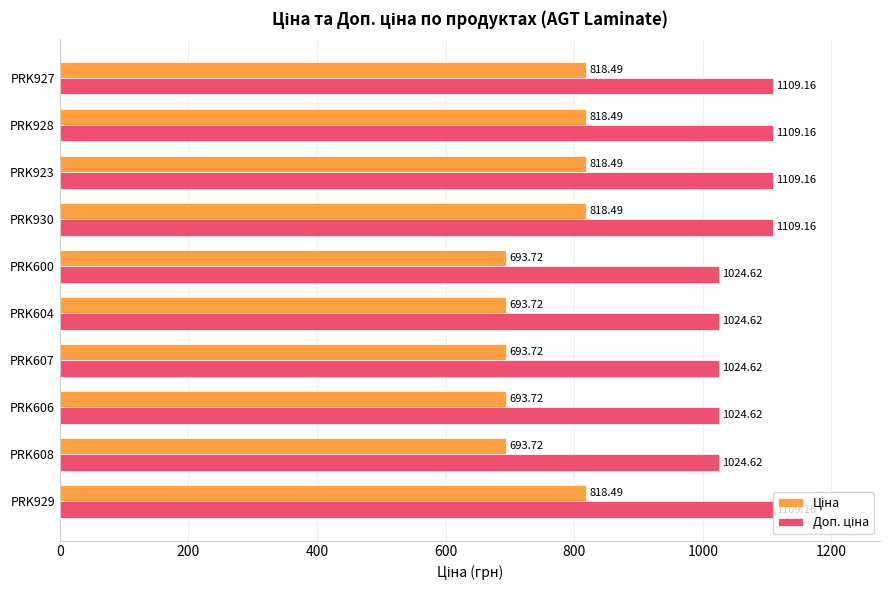

What is the total value across all series at PRK608?

1718.3